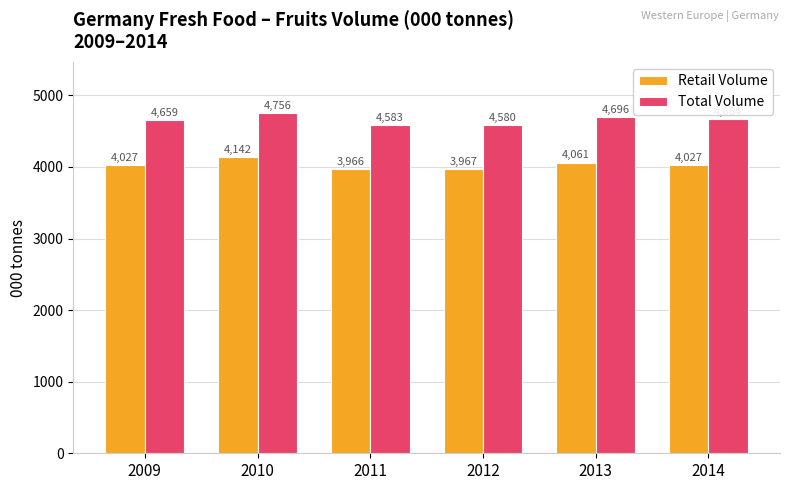

Where does the Total Volume series first go above 4664?

2010